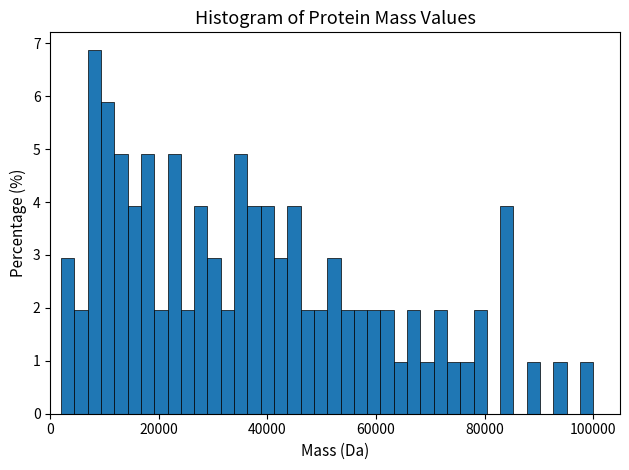

Read against the x-axis, roughly where is the centre of the tallest bar?

8000